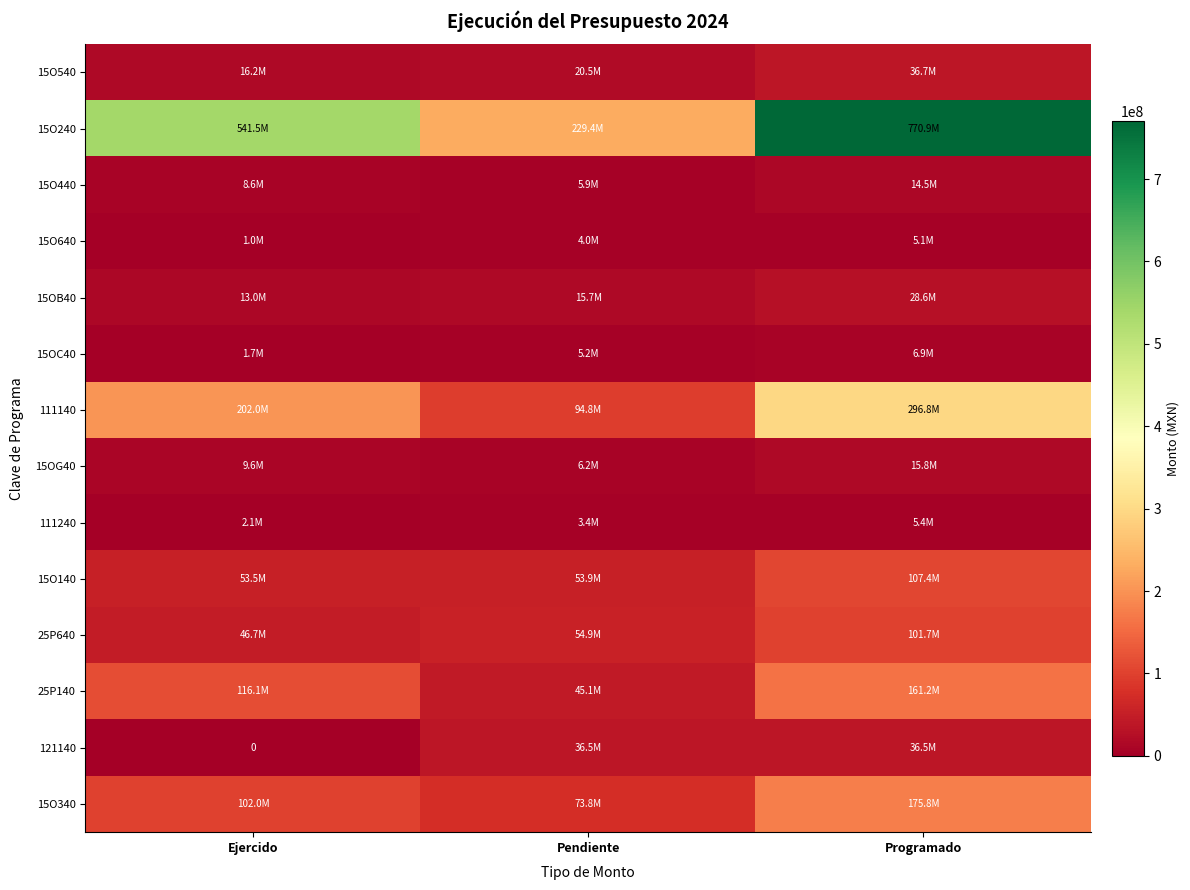

At how many categories does at least one series exceed 495832827?

2